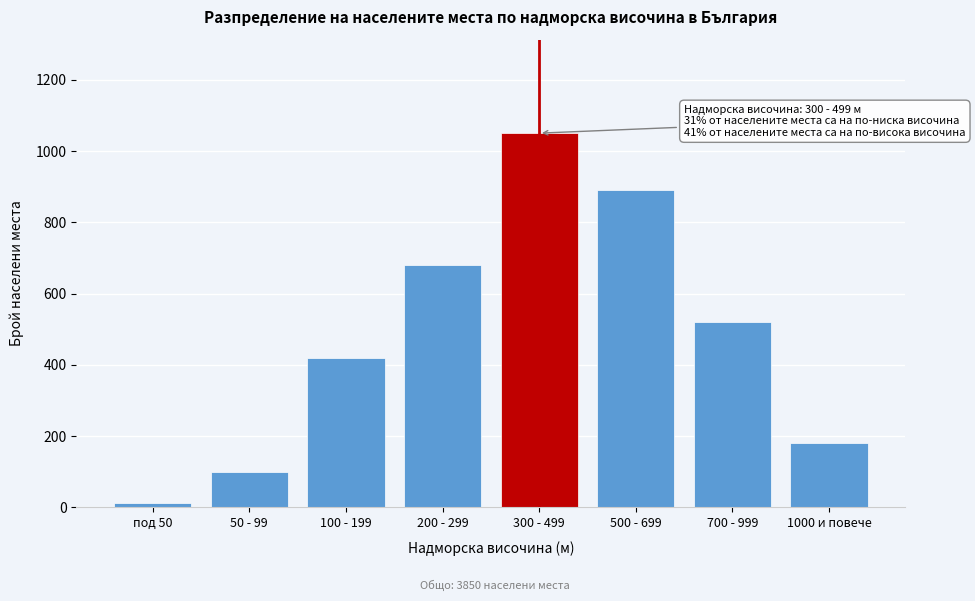

Reading left to right, transcribe all the data shown in this chart.

под 50=12	50 - 99=98	100 - 199=420	200 - 299=680	300 - 499=1050	500 - 699=890	700 - 999=520	1000 и повече=180